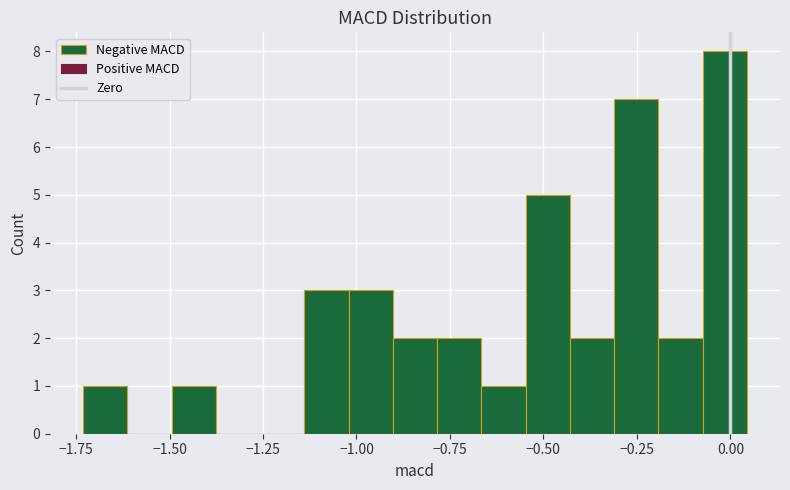

Read against the x-axis, roughly where is the centre of the tallest bar?

0.00